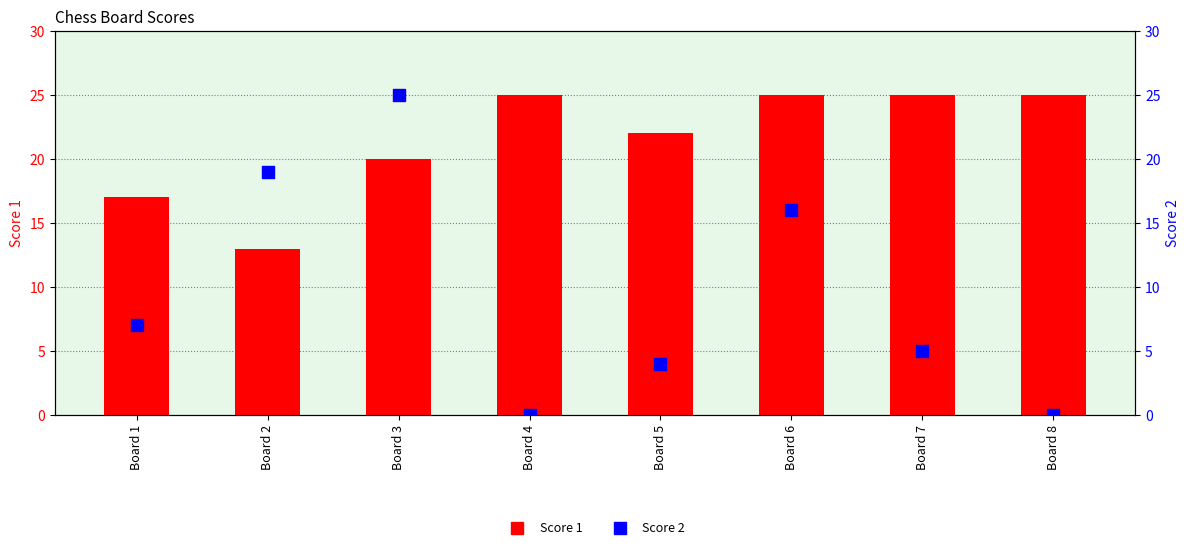

At which category is the sum across all series the highest?

Board 3